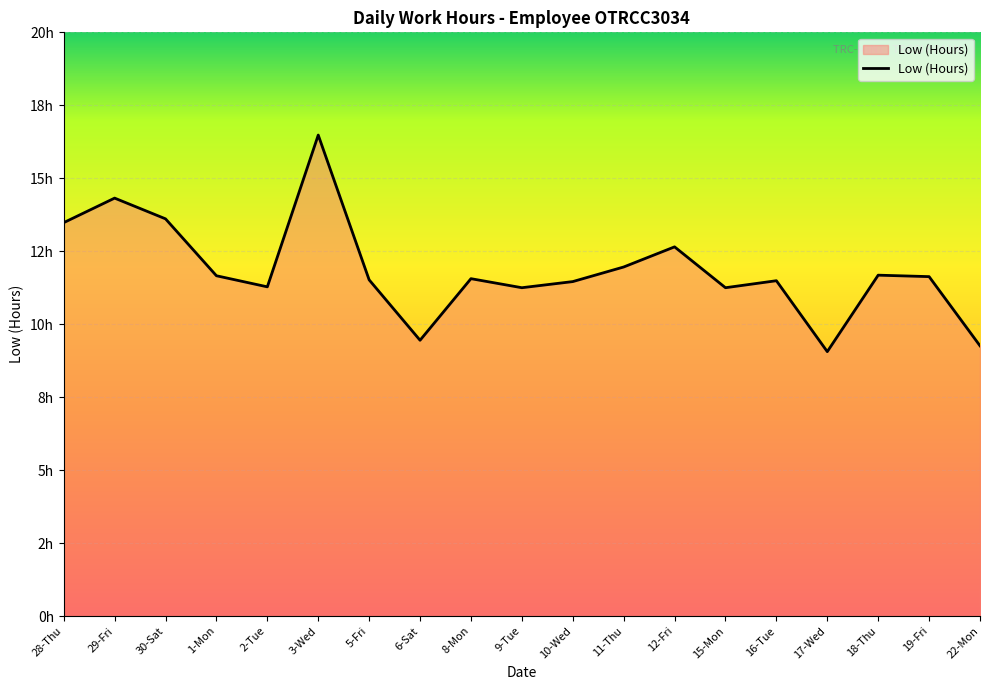

Does the chart display data point markers on the line(s)?

No